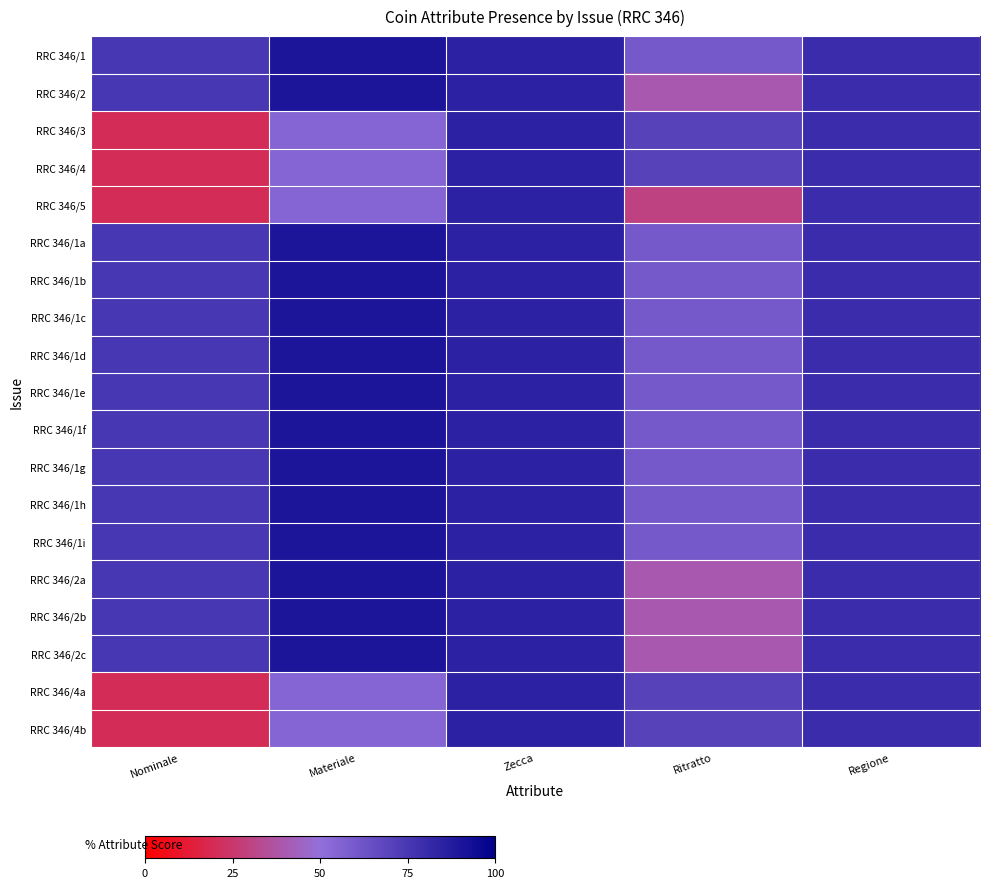

Reading left to right, transcribe all the data shown in this chart.

RRC 346/1: Nominale=75	Materiale=90	Zecca=85	Ritratto=60	Regione=80
RRC 346/2: Nominale=75	Materiale=90	Zecca=85	Ritratto=40	Regione=80
RRC 346/3: Nominale=20	Materiale=55	Zecca=85	Ritratto=70	Regione=80
RRC 346/4: Nominale=20	Materiale=55	Zecca=85	Ritratto=70	Regione=80
RRC 346/5: Nominale=20	Materiale=55	Zecca=85	Ritratto=30	Regione=80
RRC 346/1a: Nominale=75	Materiale=90	Zecca=85	Ritratto=60	Regione=80
RRC 346/1b: Nominale=75	Materiale=90	Zecca=85	Ritratto=60	Regione=80
RRC 346/1c: Nominale=75	Materiale=90	Zecca=85	Ritratto=60	Regione=80
RRC 346/1d: Nominale=75	Materiale=90	Zecca=85	Ritratto=60	Regione=80
RRC 346/1e: Nominale=75	Materiale=90	Zecca=85	Ritratto=60	Regione=80
RRC 346/1f: Nominale=75	Materiale=90	Zecca=85	Ritratto=60	Regione=80
RRC 346/1g: Nominale=75	Materiale=90	Zecca=85	Ritratto=60	Regione=80
RRC 346/1h: Nominale=75	Materiale=90	Zecca=85	Ritratto=60	Regione=80
RRC 346/1i: Nominale=75	Materiale=90	Zecca=85	Ritratto=60	Regione=80
RRC 346/2a: Nominale=75	Materiale=90	Zecca=85	Ritratto=40	Regione=80
RRC 346/2b: Nominale=75	Materiale=90	Zecca=85	Ritratto=40	Regione=80
RRC 346/2c: Nominale=75	Materiale=90	Zecca=85	Ritratto=40	Regione=80
RRC 346/4a: Nominale=20	Materiale=55	Zecca=85	Ritratto=70	Regione=80
RRC 346/4b: Nominale=20	Materiale=55	Zecca=85	Ritratto=70	Regione=80